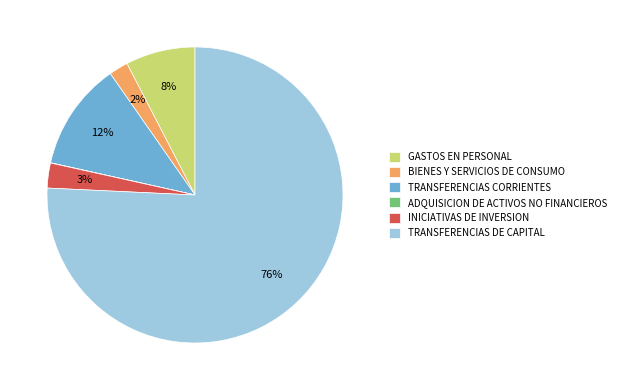

The GASTOS EN PERSONAL slice represents 18% of the pie. True or false?

False